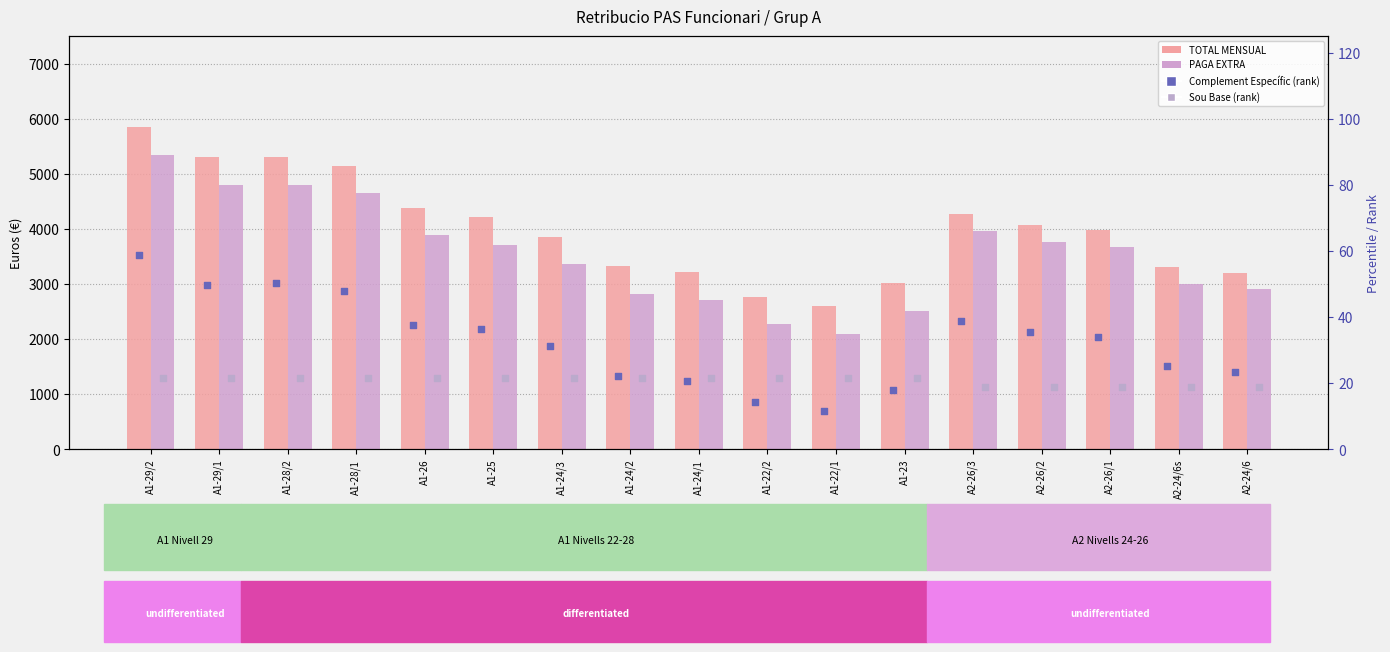

Which series has the largest Y range (max minus min)?

TOTAL MENSUAL